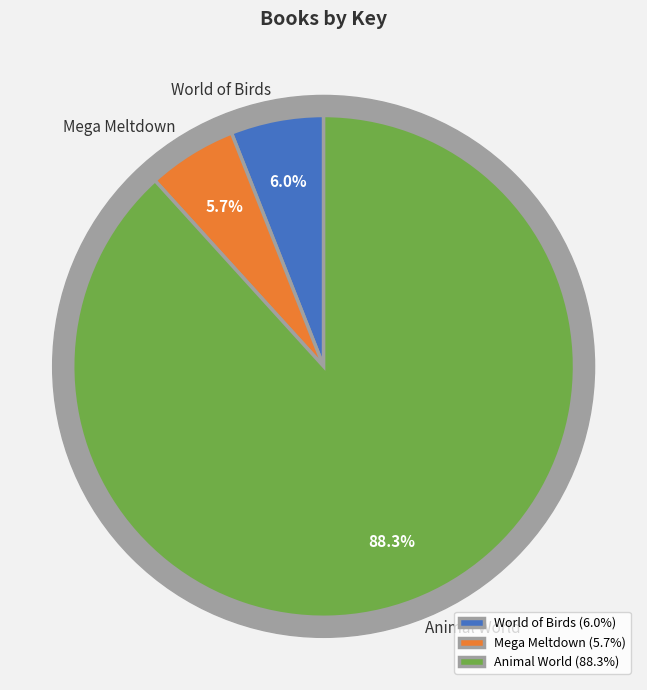

The World of Birds slice represents 1% of the pie. True or false?

False